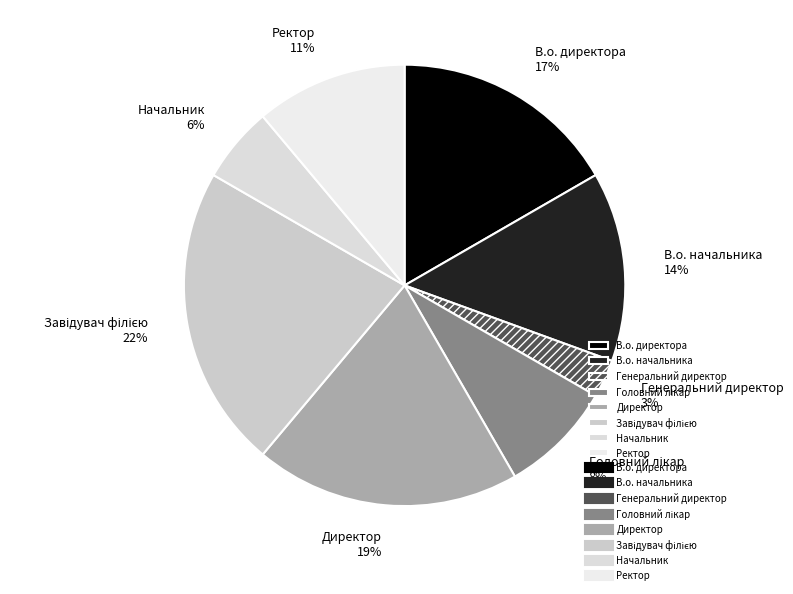

How many segments does this pie chart have?

8